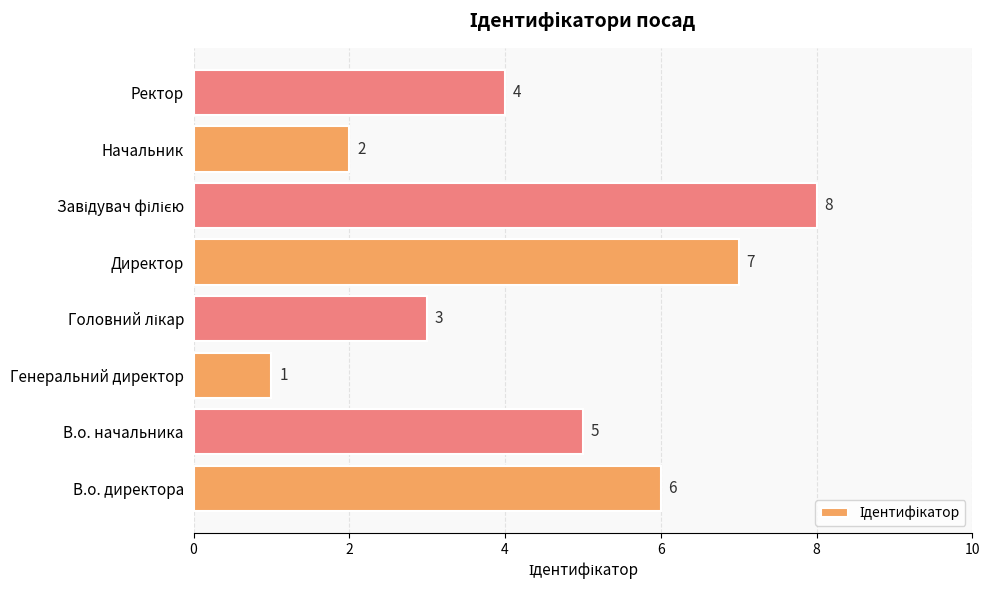

Approximately how many times larger is the value at Ректор compared to Начальник?

2.0